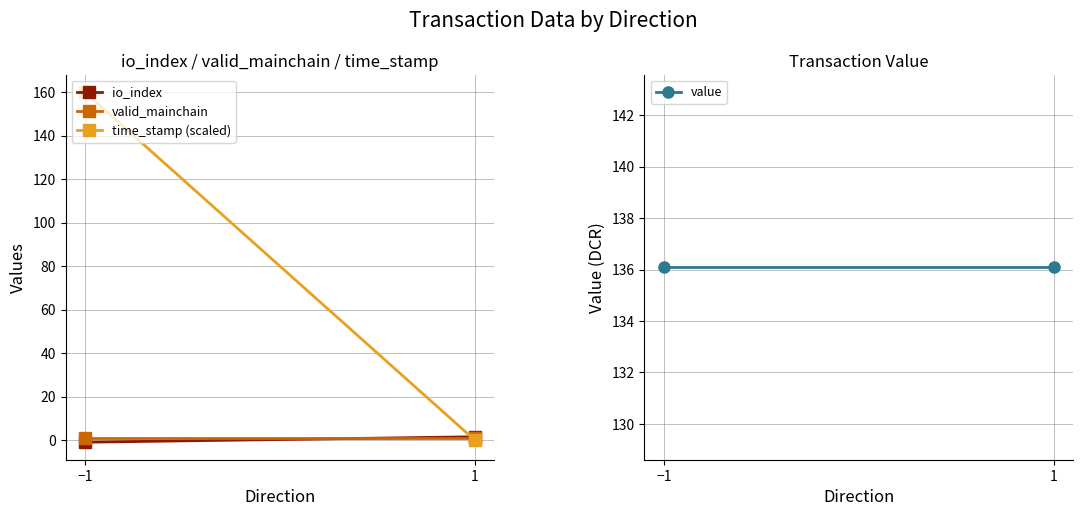

Reading left to right, list all the values displayed in this chart.

io_index: -1.0	1.5
valid_mainchain: 1.0	1.0
time_stamp (scaled): 160.0	0.0
value: 136.1	136.1